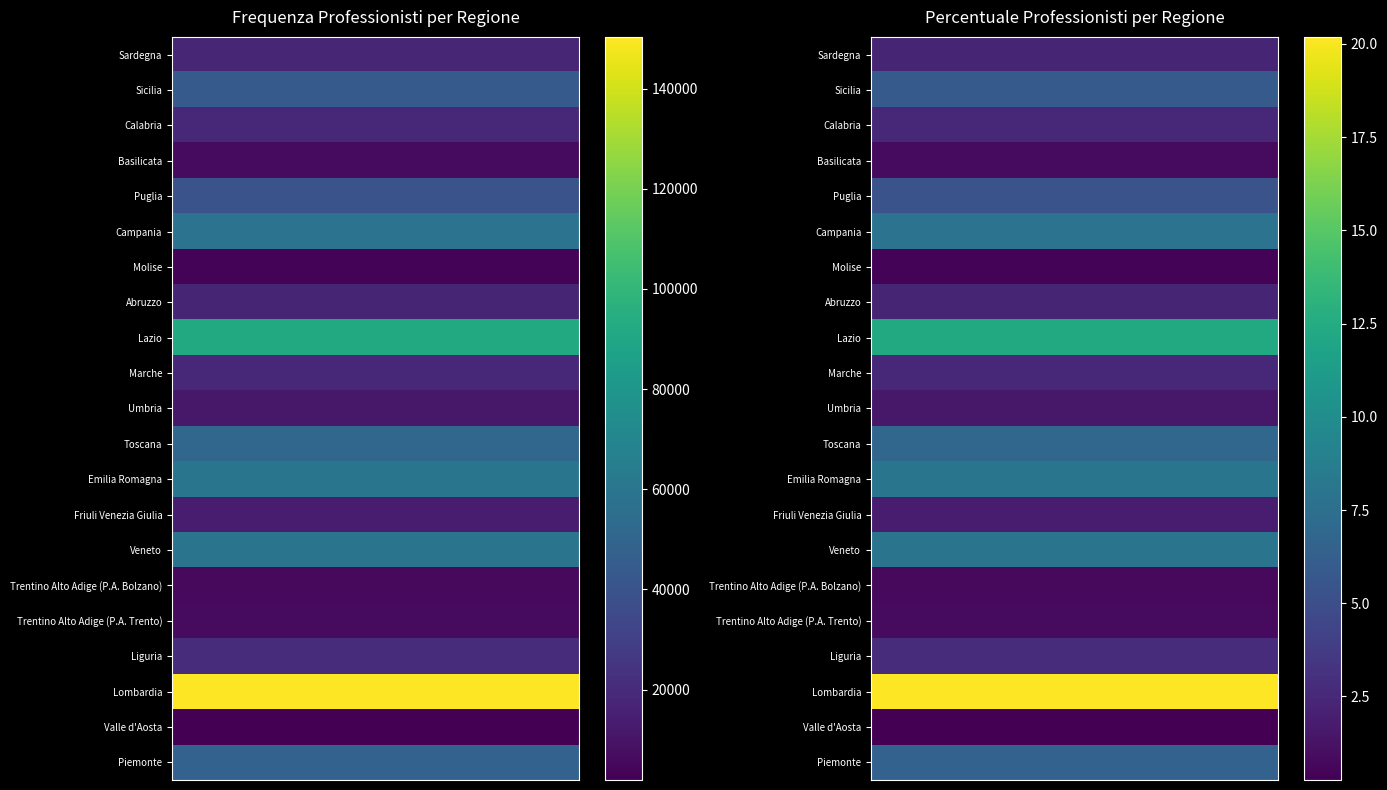

What is the difference between the maximum and minimum values in the Percentuale series?

19.9